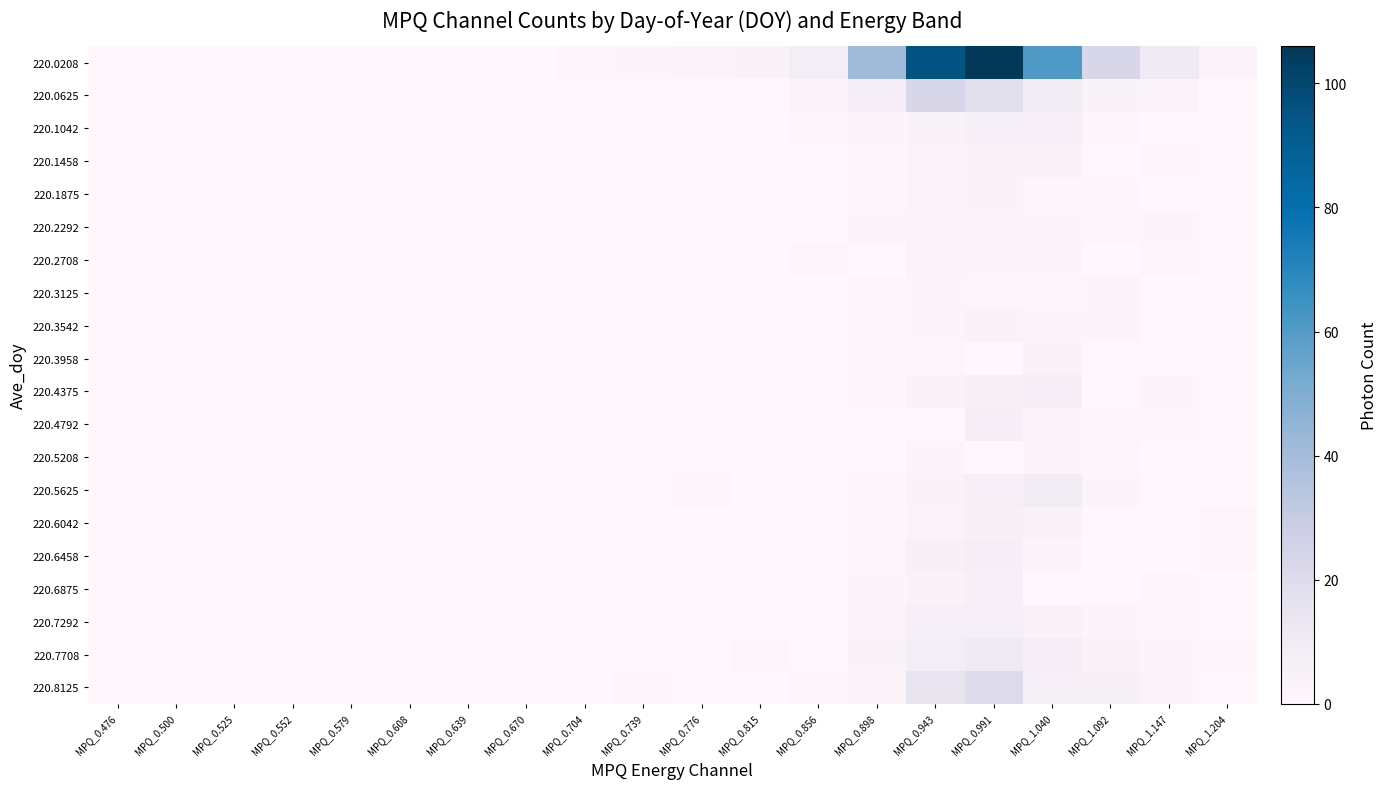

Reading right to left, what are all the values shown in this chart?

220.0208: MPQ_1.204=3	MPQ_1.147=10	MPQ_1.092=23	MPQ_1.040=61	MPQ_0.991=106	MPQ_0.943=95	MPQ_0.898=41	MPQ_0.856=8	MPQ_0.815=4	MPQ_0.776=3	MPQ_0.739=2	MPQ_0.704=1	MPQ_0.670=0	MPQ_0.639=0	MPQ_0.608=0	MPQ_0.579=0	MPQ_0.552=0	MPQ_0.525=0	MPQ_0.500=0	MPQ_0.476=0
220.0625: MPQ_1.204=0	MPQ_1.147=3	MPQ_1.092=4	MPQ_1.040=9	MPQ_0.991=17	MPQ_0.943=23	MPQ_0.898=7	MPQ_0.856=3	MPQ_0.815=0	MPQ_0.776=0	MPQ_0.739=0	MPQ_0.704=0	MPQ_0.670=0	MPQ_0.639=0	MPQ_0.608=0	MPQ_0.579=0	MPQ_0.552=0	MPQ_0.525=0	MPQ_0.500=0	MPQ_0.476=0
220.1042: MPQ_1.204=0	MPQ_1.147=0	MPQ_1.092=1	MPQ_1.040=6	MPQ_0.991=6	MPQ_0.943=4	MPQ_0.898=2	MPQ_0.856=1	MPQ_0.815=0	MPQ_0.776=0	MPQ_0.739=0	MPQ_0.704=0	MPQ_0.670=0	MPQ_0.639=0	MPQ_0.608=0	MPQ_0.579=0	MPQ_0.552=0	MPQ_0.525=0	MPQ_0.500=0	MPQ_0.476=0
220.1458: MPQ_1.204=0	MPQ_1.147=1	MPQ_1.092=0	MPQ_1.040=4	MPQ_0.991=4	MPQ_0.943=3	MPQ_0.898=1	MPQ_0.856=0	MPQ_0.815=0	MPQ_0.776=0	MPQ_0.739=0	MPQ_0.704=0	MPQ_0.670=0	MPQ_0.639=0	MPQ_0.608=0	MPQ_0.579=0	MPQ_0.552=0	MPQ_0.525=0	MPQ_0.500=0	MPQ_0.476=0
220.1875: MPQ_1.204=0	MPQ_1.147=0	MPQ_1.092=1	MPQ_1.040=1	MPQ_0.991=4	MPQ_0.943=3	MPQ_0.898=1	MPQ_0.856=0	MPQ_0.815=0	MPQ_0.776=0	MPQ_0.739=0	MPQ_0.704=0	MPQ_0.670=0	MPQ_0.639=0	MPQ_0.608=0	MPQ_0.579=0	MPQ_0.552=0	MPQ_0.525=0	MPQ_0.500=0	MPQ_0.476=0
220.2292: MPQ_1.204=0	MPQ_1.147=2	MPQ_1.092=1	MPQ_1.040=2	MPQ_0.991=2	MPQ_0.943=2	MPQ_0.898=2	MPQ_0.856=0	MPQ_0.815=0	MPQ_0.776=0	MPQ_0.739=0	MPQ_0.704=0	MPQ_0.670=0	MPQ_0.639=0	MPQ_0.608=0	MPQ_0.579=0	MPQ_0.552=0	MPQ_0.525=0	MPQ_0.500=0	MPQ_0.476=0
220.2708: MPQ_1.204=0	MPQ_1.147=1	MPQ_1.092=0	MPQ_1.040=2	MPQ_0.991=2	MPQ_0.943=3	MPQ_0.898=0	MPQ_0.856=1	MPQ_0.815=0	MPQ_0.776=0	MPQ_0.739=0	MPQ_0.704=0	MPQ_0.670=0	MPQ_0.639=0	MPQ_0.608=0	MPQ_0.579=0	MPQ_0.552=0	MPQ_0.525=0	MPQ_0.500=0	MPQ_0.476=0
220.3125: MPQ_1.204=0	MPQ_1.147=0	MPQ_1.092=2	MPQ_1.040=1	MPQ_0.991=1	MPQ_0.943=2	MPQ_0.898=1	MPQ_0.856=0	MPQ_0.815=0	MPQ_0.776=0	MPQ_0.739=0	MPQ_0.704=0	MPQ_0.670=0	MPQ_0.639=0	MPQ_0.608=0	MPQ_0.579=0	MPQ_0.552=0	MPQ_0.525=0	MPQ_0.500=0	MPQ_0.476=0
220.3542: MPQ_1.204=0	MPQ_1.147=0	MPQ_1.092=2	MPQ_1.040=2	MPQ_0.991=4	MPQ_0.943=2	MPQ_0.898=1	MPQ_0.856=0	MPQ_0.815=0	MPQ_0.776=0	MPQ_0.739=0	MPQ_0.704=0	MPQ_0.670=0	MPQ_0.639=0	MPQ_0.608=0	MPQ_0.579=0	MPQ_0.552=0	MPQ_0.525=0	MPQ_0.500=0	MPQ_0.476=0
220.3958: MPQ_1.204=0	MPQ_1.147=0	MPQ_1.092=0	MPQ_1.040=4	MPQ_0.991=0	MPQ_0.943=1	MPQ_0.898=1	MPQ_0.856=0	MPQ_0.815=0	MPQ_0.776=0	MPQ_0.739=0	MPQ_0.704=0	MPQ_0.670=0	MPQ_0.639=0	MPQ_0.608=0	MPQ_0.579=0	MPQ_0.552=0	MPQ_0.525=0	MPQ_0.500=0	MPQ_0.476=0
220.4375: MPQ_1.204=0	MPQ_1.147=2	MPQ_1.092=0	MPQ_1.040=7	MPQ_0.991=5	MPQ_0.943=4	MPQ_0.898=1	MPQ_0.856=0	MPQ_0.815=0	MPQ_0.776=0	MPQ_0.739=0	MPQ_0.704=0	MPQ_0.670=0	MPQ_0.639=0	MPQ_0.608=0	MPQ_0.579=0	MPQ_0.552=0	MPQ_0.525=0	MPQ_0.500=0	MPQ_0.476=0
220.4792: MPQ_1.204=0	MPQ_1.147=1	MPQ_1.092=1	MPQ_1.040=2	MPQ_0.991=7	MPQ_0.943=0	MPQ_0.898=0	MPQ_0.856=0	MPQ_0.815=0	MPQ_0.776=0	MPQ_0.739=0	MPQ_0.704=0	MPQ_0.670=0	MPQ_0.639=0	MPQ_0.608=0	MPQ_0.579=0	MPQ_0.552=0	MPQ_0.525=0	MPQ_0.500=0	MPQ_0.476=0
220.5208: MPQ_1.204=0	MPQ_1.147=0	MPQ_1.092=1	MPQ_1.040=2	MPQ_0.991=0	MPQ_0.943=2	MPQ_0.898=0	MPQ_0.856=0	MPQ_0.815=0	MPQ_0.776=0	MPQ_0.739=0	MPQ_0.704=0	MPQ_0.670=0	MPQ_0.639=0	MPQ_0.608=0	MPQ_0.579=0	MPQ_0.552=0	MPQ_0.525=0	MPQ_0.500=0	MPQ_0.476=0
220.5625: MPQ_1.204=0	MPQ_1.147=0	MPQ_1.092=2	MPQ_1.040=9	MPQ_0.991=6	MPQ_0.943=4	MPQ_0.898=1	MPQ_0.856=0	MPQ_0.815=0	MPQ_0.776=1	MPQ_0.739=0	MPQ_0.704=0	MPQ_0.670=0	MPQ_0.639=0	MPQ_0.608=0	MPQ_0.579=0	MPQ_0.552=0	MPQ_0.525=0	MPQ_0.500=0	MPQ_0.476=0
220.6042: MPQ_1.204=1	MPQ_1.147=0	MPQ_1.092=0	MPQ_1.040=4	MPQ_0.991=5	MPQ_0.943=3	MPQ_0.898=1	MPQ_0.856=0	MPQ_0.815=0	MPQ_0.776=0	MPQ_0.739=0	MPQ_0.704=0	MPQ_0.670=0	MPQ_0.639=0	MPQ_0.608=0	MPQ_0.579=0	MPQ_0.552=0	MPQ_0.525=0	MPQ_0.500=0	MPQ_0.476=0
220.6458: MPQ_1.204=1	MPQ_1.147=0	MPQ_1.092=0	MPQ_1.040=2	MPQ_0.991=7	MPQ_0.943=5	MPQ_0.898=1	MPQ_0.856=0	MPQ_0.815=0	MPQ_0.776=0	MPQ_0.739=0	MPQ_0.704=0	MPQ_0.670=0	MPQ_0.639=0	MPQ_0.608=0	MPQ_0.579=0	MPQ_0.552=0	MPQ_0.525=0	MPQ_0.500=0	MPQ_0.476=0
220.6875: MPQ_1.204=0	MPQ_1.147=1	MPQ_1.092=0	MPQ_1.040=0	MPQ_0.991=6	MPQ_0.943=4	MPQ_0.898=2	MPQ_0.856=0	MPQ_0.815=0	MPQ_0.776=0	MPQ_0.739=0	MPQ_0.704=0	MPQ_0.670=0	MPQ_0.639=0	MPQ_0.608=0	MPQ_0.579=0	MPQ_0.552=0	MPQ_0.525=0	MPQ_0.500=0	MPQ_0.476=0
220.7292: MPQ_1.204=0	MPQ_1.147=1	MPQ_1.092=2	MPQ_1.040=4	MPQ_0.991=6	MPQ_0.943=6	MPQ_0.898=2	MPQ_0.856=0	MPQ_0.815=0	MPQ_0.776=0	MPQ_0.739=0	MPQ_0.704=0	MPQ_0.670=0	MPQ_0.639=0	MPQ_0.608=0	MPQ_0.579=0	MPQ_0.552=0	MPQ_0.525=0	MPQ_0.500=0	MPQ_0.476=0
220.7708: MPQ_1.204=1	MPQ_1.147=2	MPQ_1.092=4	MPQ_1.040=7	MPQ_0.991=10	MPQ_0.943=8	MPQ_0.898=4	MPQ_0.856=0	MPQ_0.815=1	MPQ_0.776=0	MPQ_0.739=0	MPQ_0.704=0	MPQ_0.670=0	MPQ_0.639=0	MPQ_0.608=0	MPQ_0.579=0	MPQ_0.552=0	MPQ_0.525=0	MPQ_0.500=0	MPQ_0.476=0
220.8125: MPQ_1.204=0	MPQ_1.147=2	MPQ_1.092=5	MPQ_1.040=6	MPQ_0.991=20	MPQ_0.943=15	MPQ_0.898=2	MPQ_0.856=1	MPQ_0.815=0	MPQ_0.776=0	MPQ_0.739=1	MPQ_0.704=0	MPQ_0.670=0	MPQ_0.639=0	MPQ_0.608=0	MPQ_0.579=0	MPQ_0.552=0	MPQ_0.525=0	MPQ_0.500=0	MPQ_0.476=0